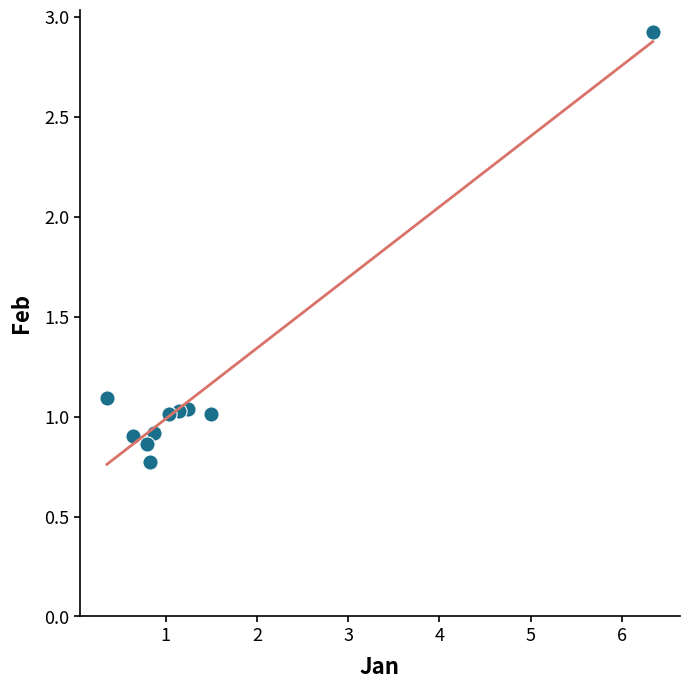

What is the range of X values (max minus min)?

6.0